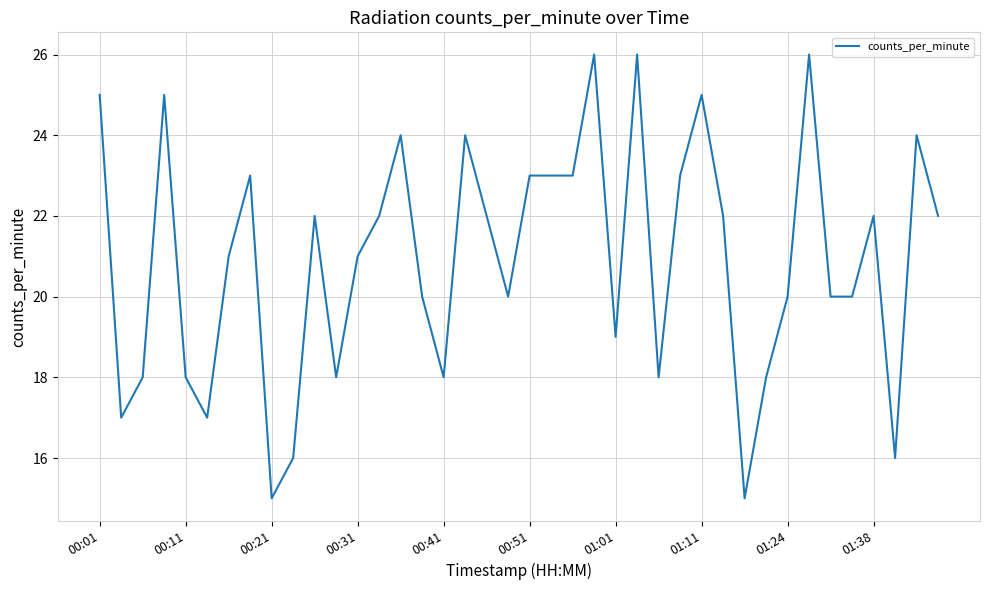

What is the greatest value displayed?

26